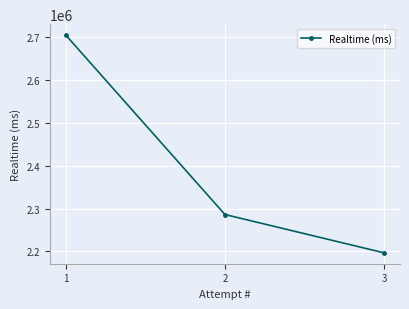

Where is the data nearest to the value 2450850?

2